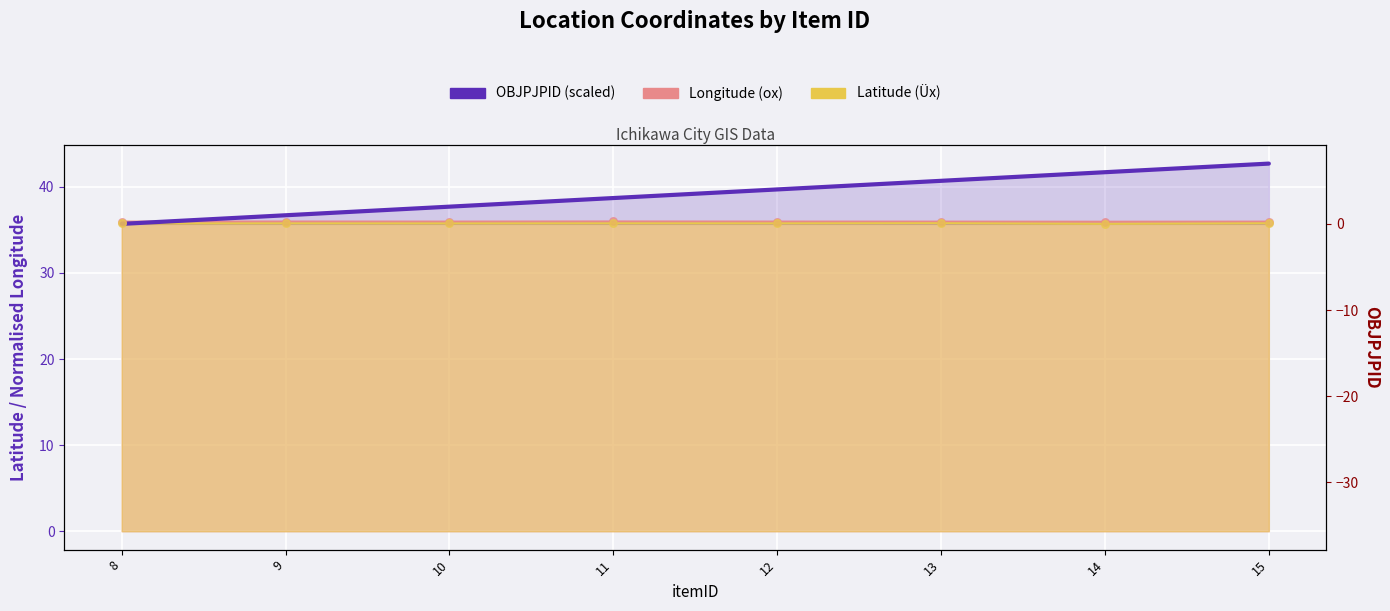

Approximately how many times larger is the value at 10 compared to 11?

1.0